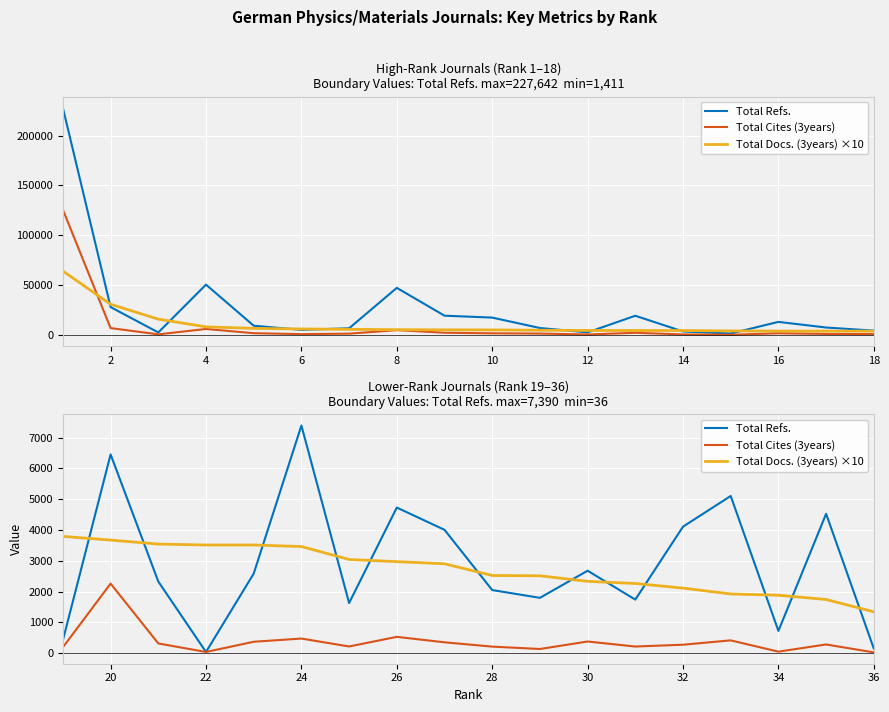

Which series changed the most between 26 and 30?

Total Refs.